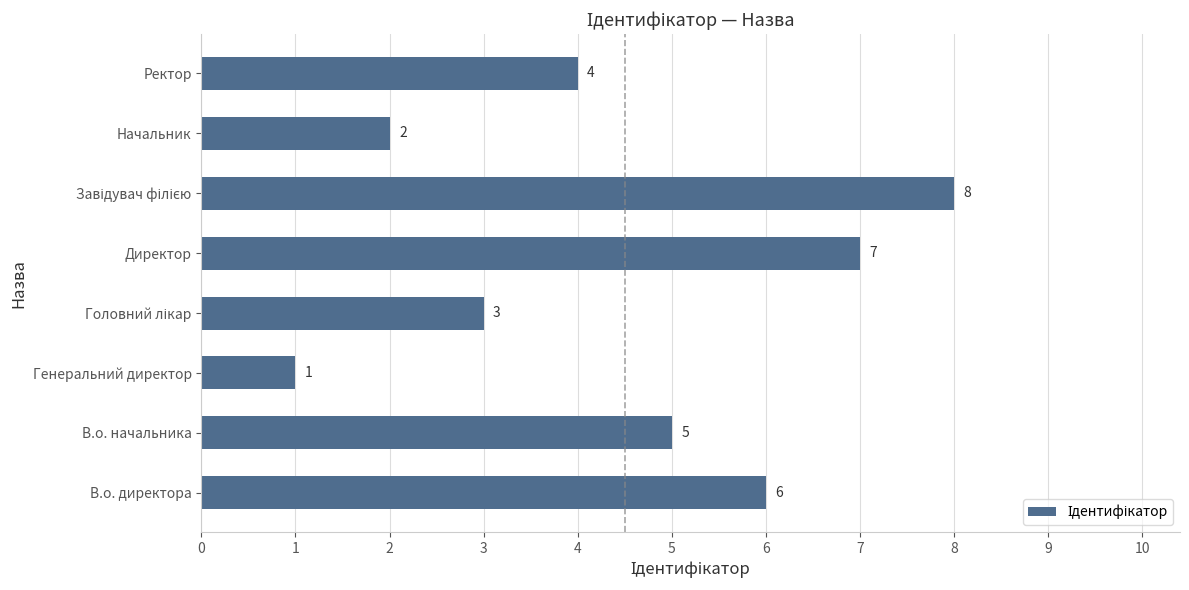

Where is the data nearest to the value 4?

Ректор